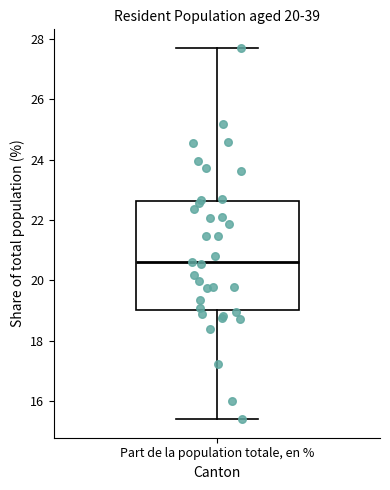

Read this box plot against the y-axis: the position of the median line, the range covered by the box, and the ends of both whiskers. The values are not printed on the chart, so give them approximately, as read against the axis.

median 20.6, box 19.0 to 22.6, whiskers 15.4 to 27.8